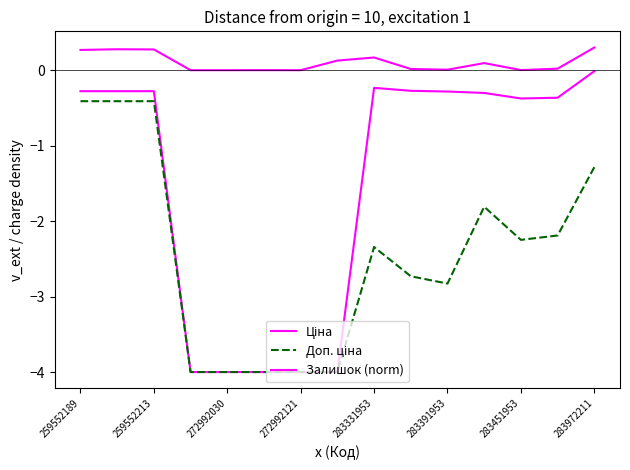

What is the difference between the maximum and minimum values in the Залишок (norm) series?

0.3